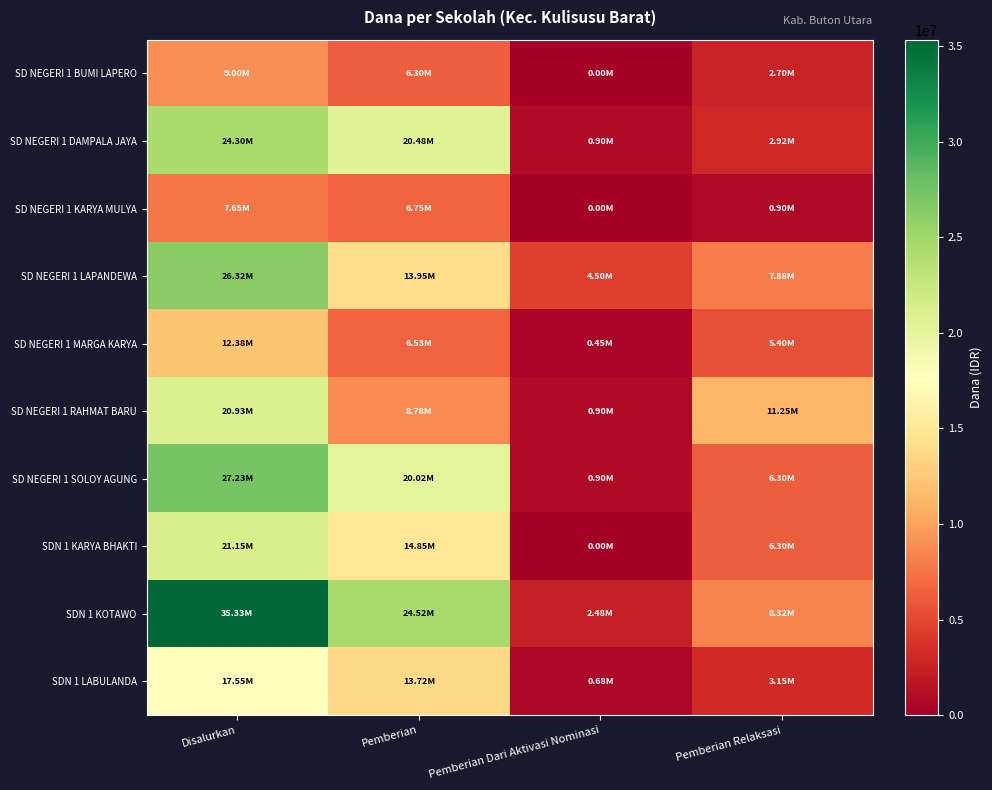

How many data points does each series have?

4